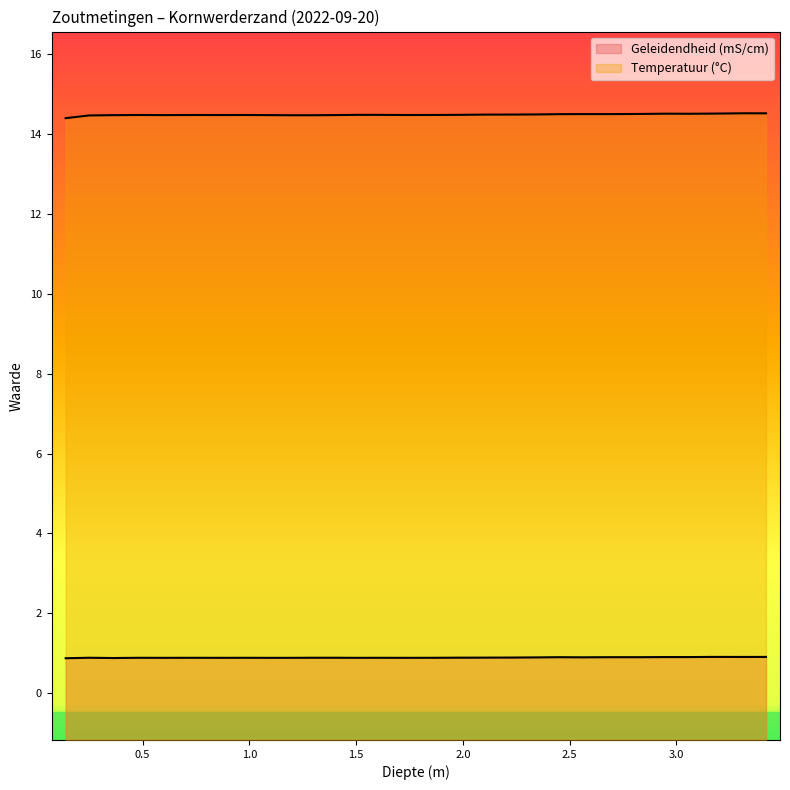

What are all the series names shown in the legend?

Geleidendheid (mS/cm), Temperatuur (°C)